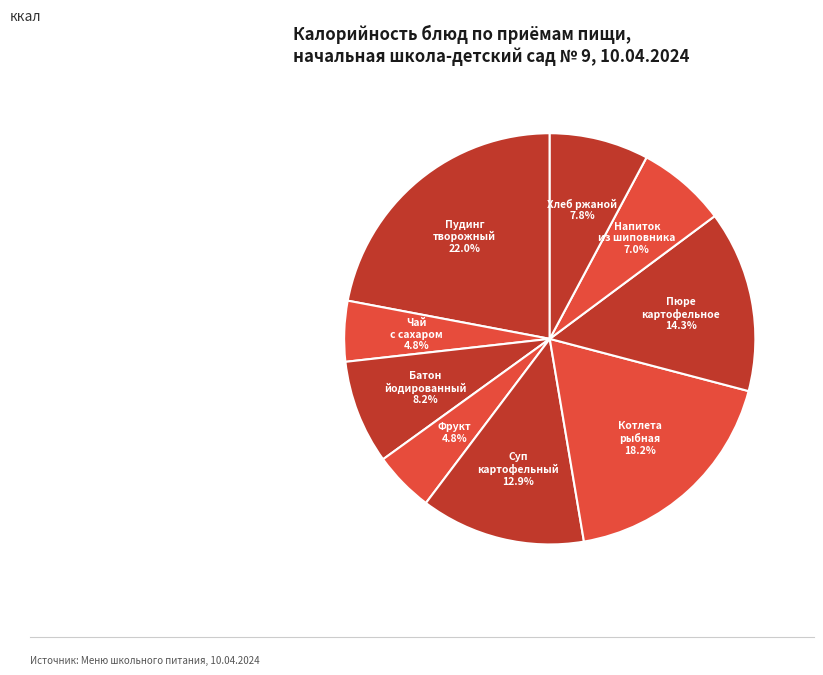

Does Батон йодированный represent more than half of the total?

No